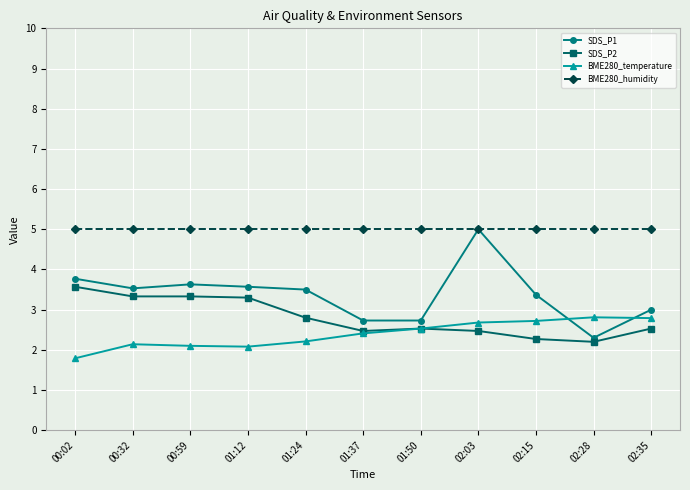

What is the total value across all series at 02:28?

12.3